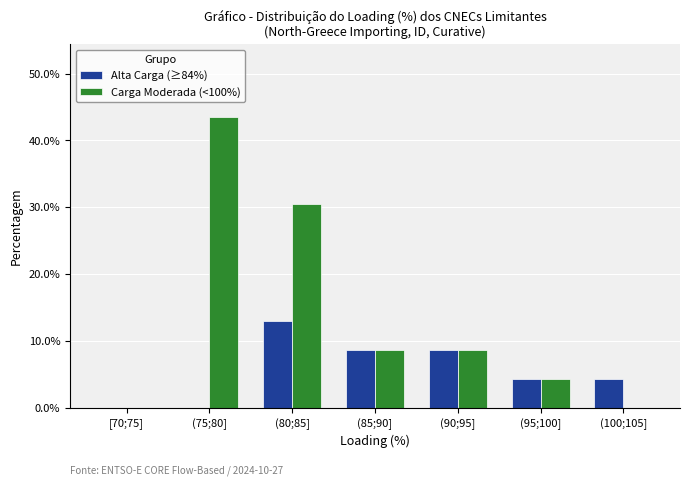

Reading right to left, list all the values displayed in this chart.

Alta Carga (≥84%): (100;105]=4.3	(95;100]=4.3	(90;95]=8.7	(85;90]=8.7	(80;85]=13.0	(75;80]=0.0	[70;75]=0.0
Carga Moderada (<100%): (100;105]=0.0	(95;100]=4.3	(90;95]=8.7	(85;90]=8.7	(80;85]=30.4	(75;80]=43.5	[70;75]=0.0